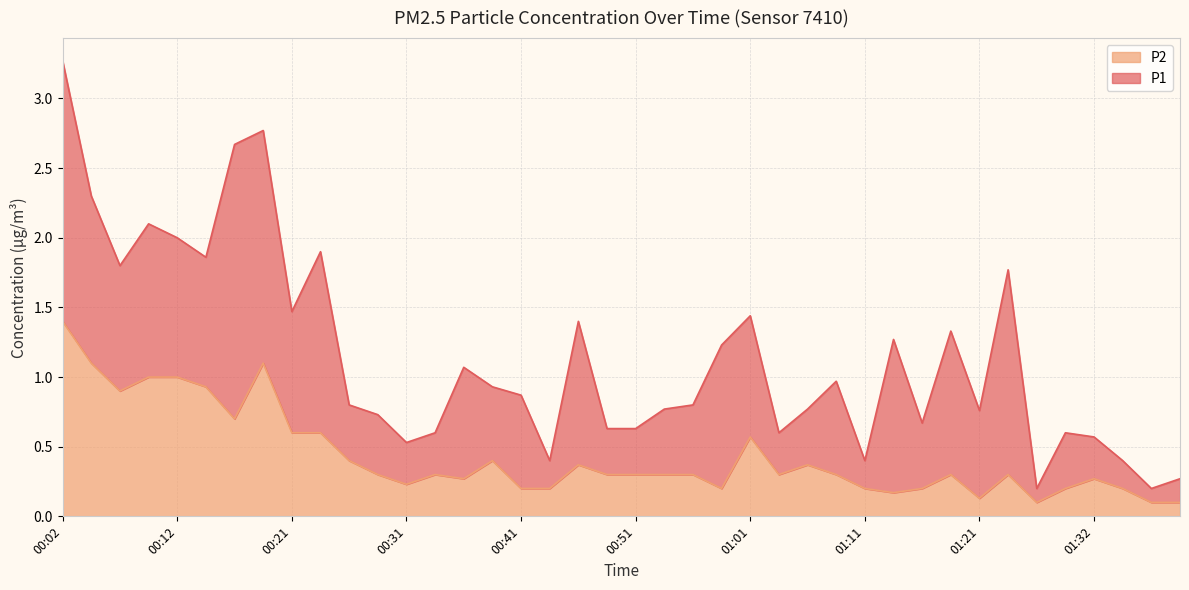

What is the change in value from 00:36 to 01:01?

+0.3